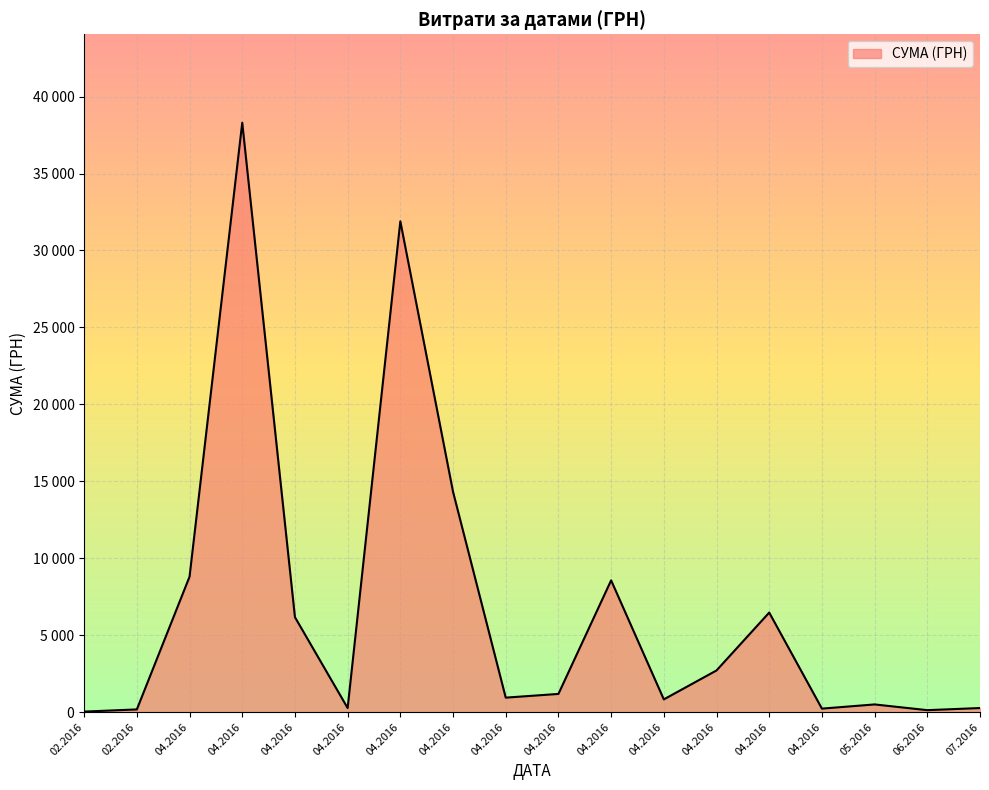

Does the chart display data point markers on the line(s)?

No